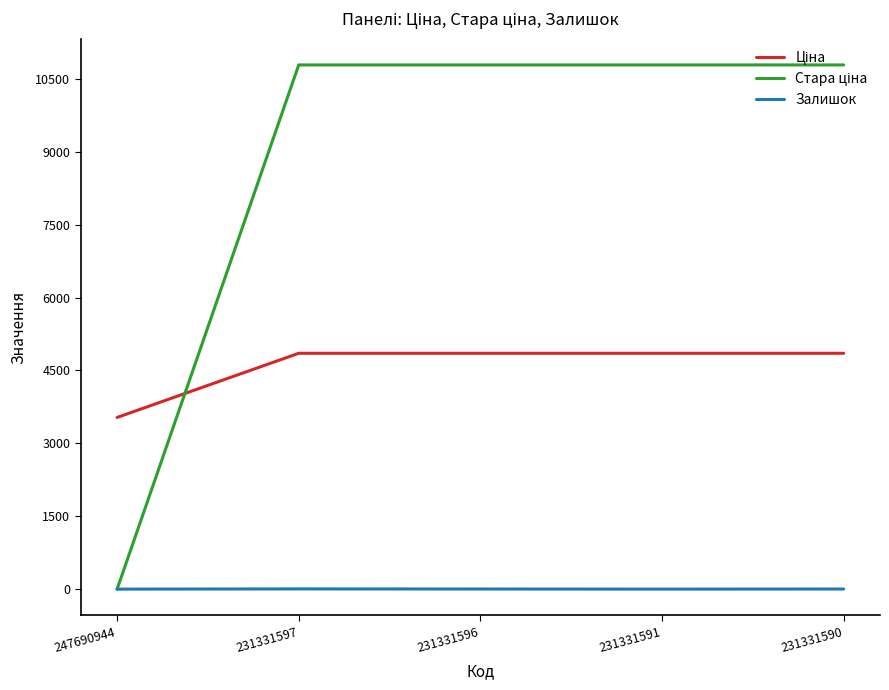

The Залишок series shows 4.0 at 231331590. True or false?

True